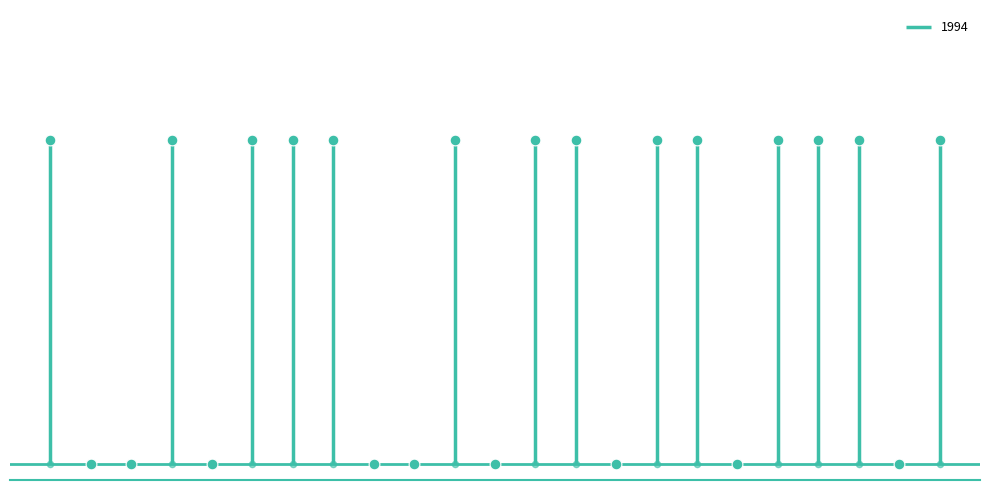

Between Limnephilus coenosus and Aeshna grandis, which is larger?

Limnephilus coenosus